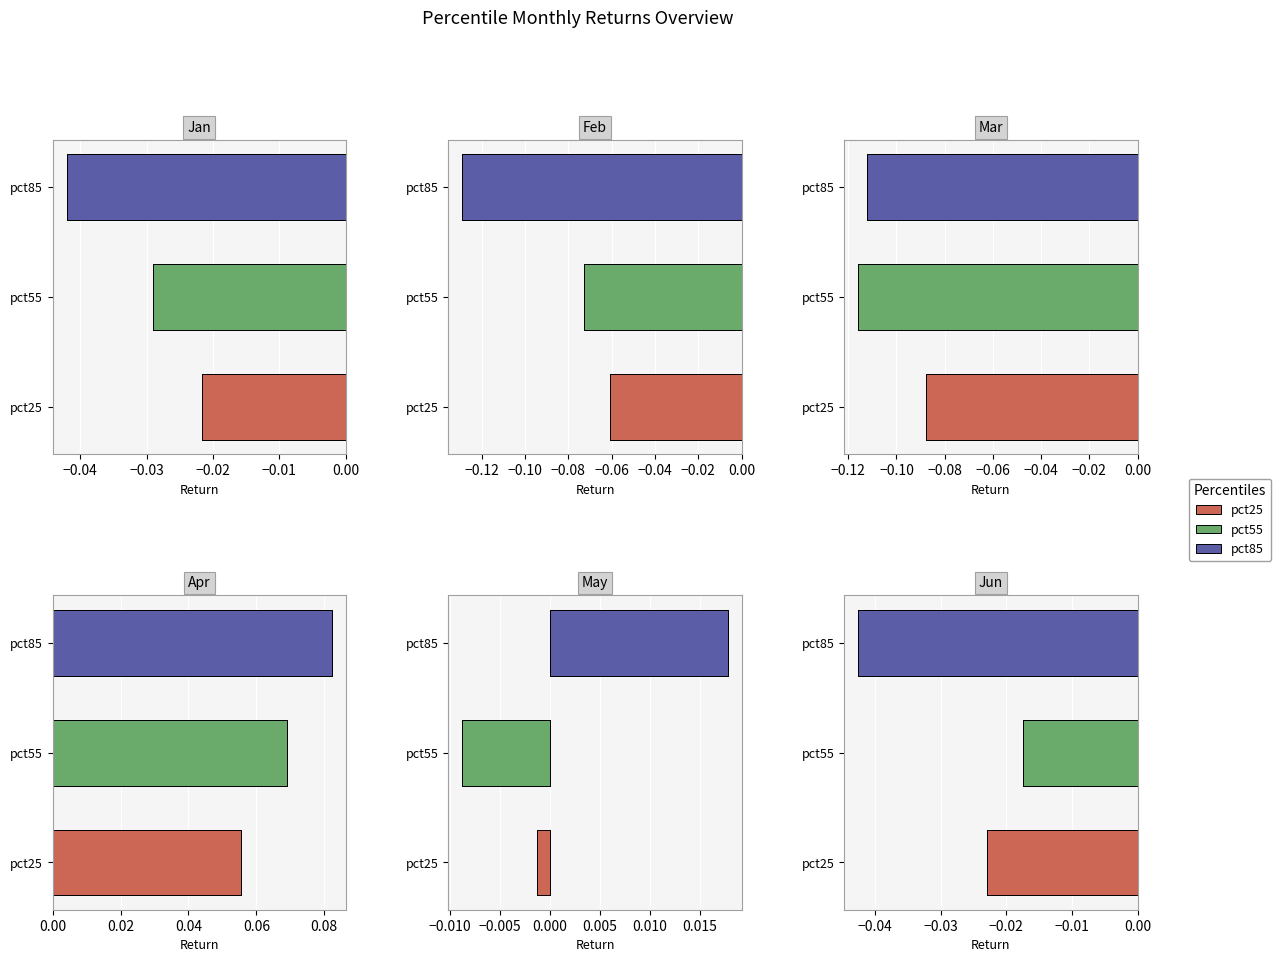

What is the value of the Mar bar at the 3rd from the left?

-0.1